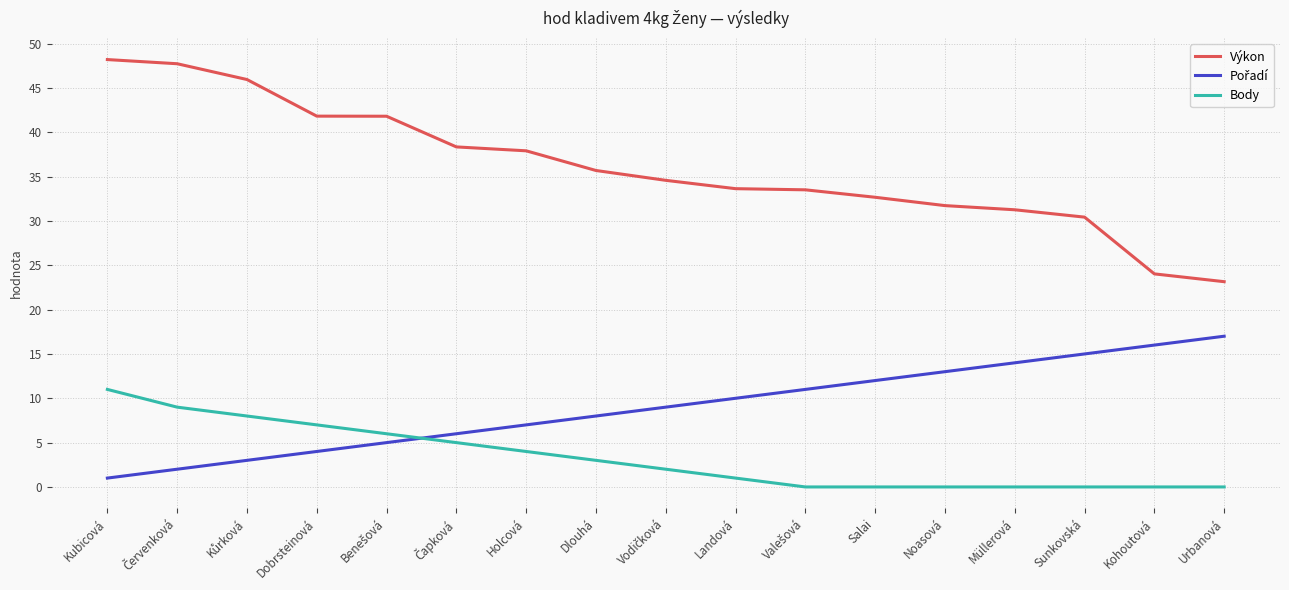

True or false: Výkon and Body cross at least once.

False